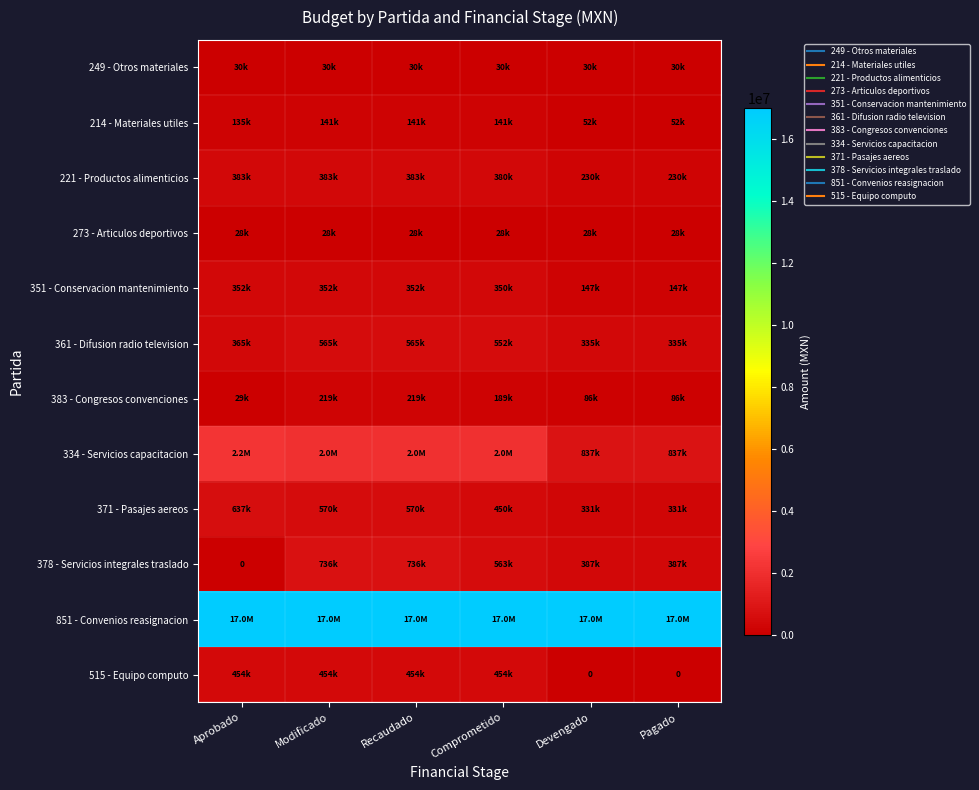

What is the sum of all 515 - Equipo computo values?

1815858.7